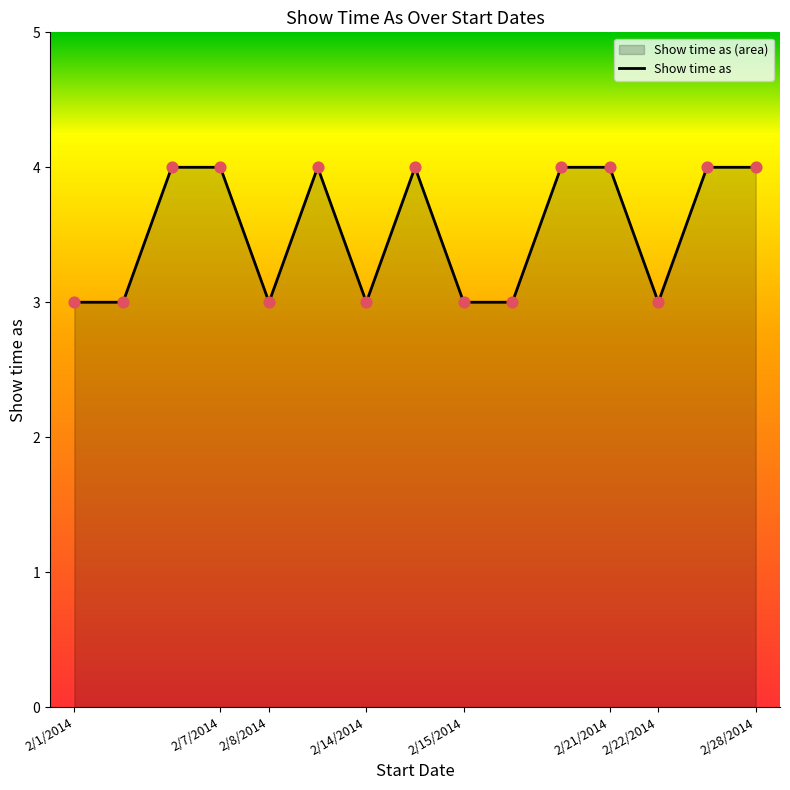

Approximately how many times larger is the value at 2/14/2014 compared to 2/28/2014?

0.8